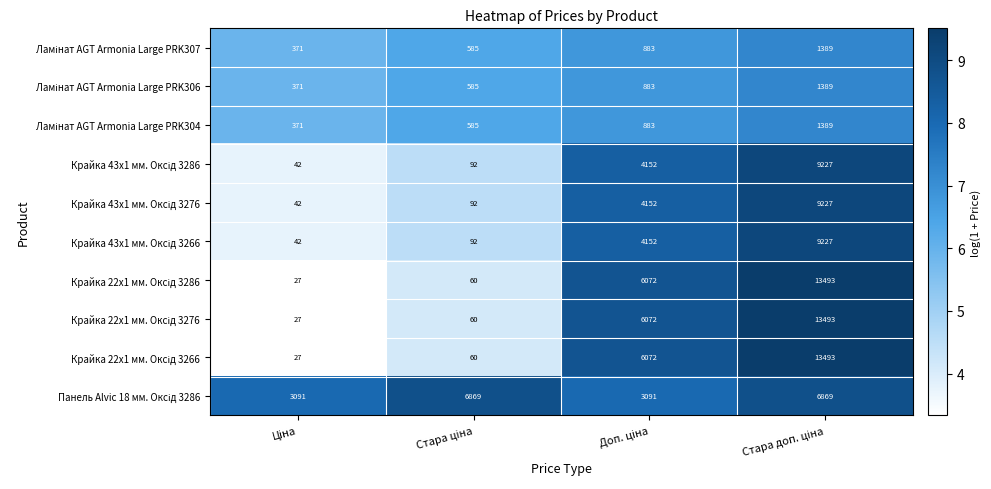

What is the greatest value displayed?

13493